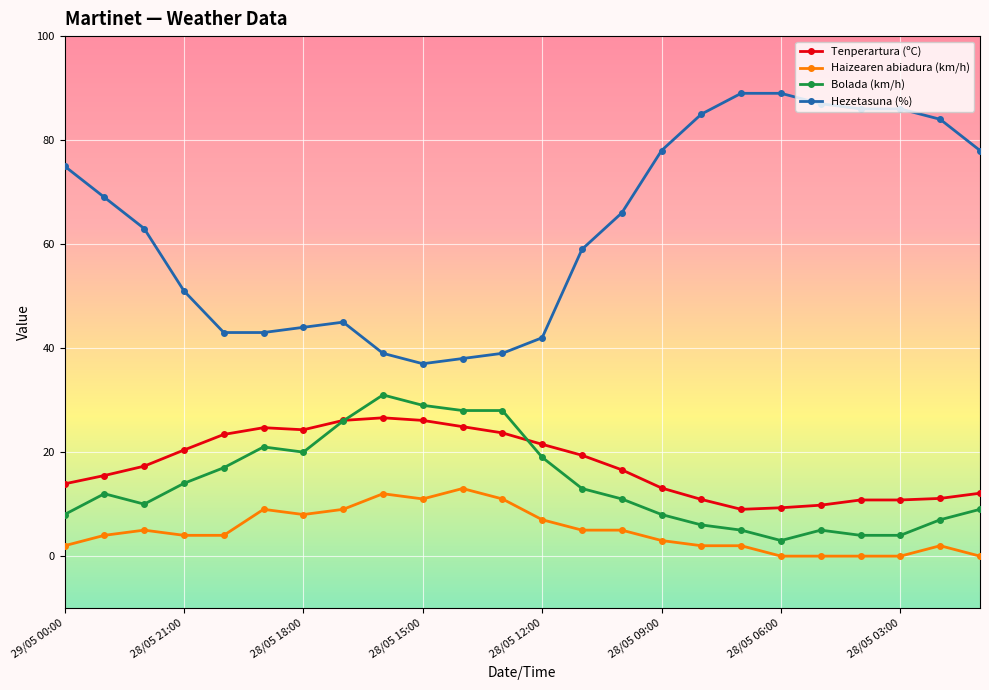

Which series has the largest total across all categories?

Hezetasuna (%)